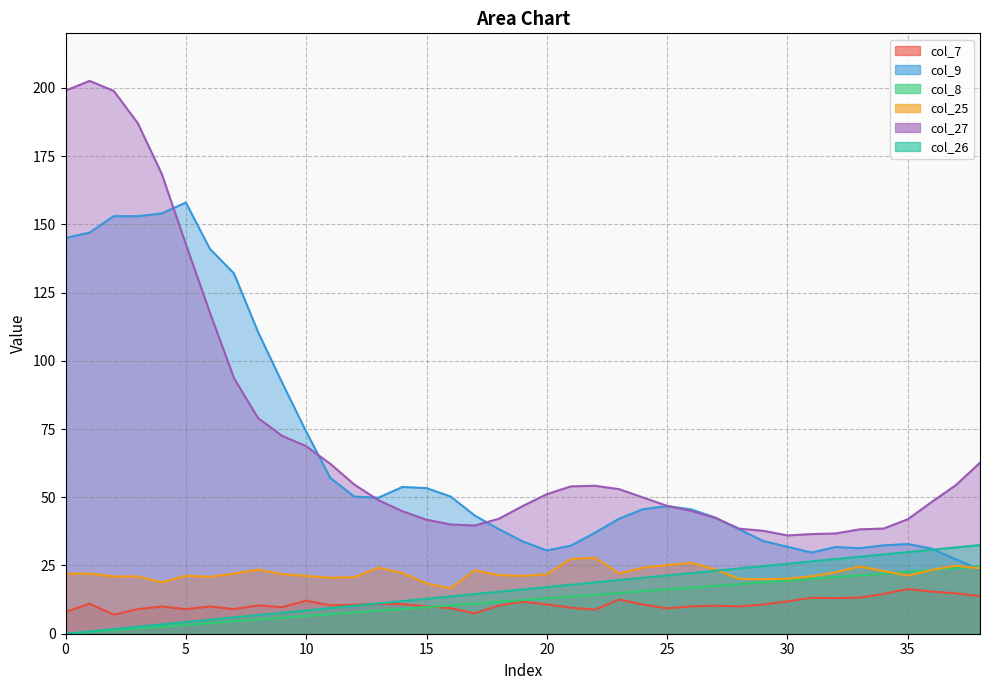

Reading right to left, what are all the values shown in this chart?

col_7: 13.8	14.8	15.4	16.4	14.6	13.2	13.0	13.2	11.8	10.7	10.0	10.3	10.0	9.3	10.7	12.5	8.8	9.5	10.7	11.7	10.3	7.5	9.3	10.0	10.9	10.9	10.6	10.4	12.2	9.7	10.4	9.0	10.0	9.0	10.0	9.0	7.0	11.0	8.0
col_9: 23.5	27.3	31.2	32.9	32.4	31.3	31.8	29.8	31.8	34.0	38.2	42.6	45.5	46.8	45.6	42.1	37.0	32.3	30.5	33.8	38.4	43.3	50.3	53.4	53.8	49.8	50.2	57.1	74.1	92.0	110.6	132.0	141.0	158.0	154.0	153.0	153.0	147.0	145.0
col_8: 24.7	24.0	23.4	22.7	22.1	21.4	20.8	20.1	19.5	18.8	18.2	17.5	16.9	16.2	15.6	14.9	14.3	13.6	13.0	12.3	11.7	11.0	10.4	9.7	9.1	8.4	7.8	7.1	6.5	5.8	5.2	4.5	3.9	3.2	2.6	1.9	1.3	0.6	0.0
col_25: 23.9	24.9	23.4	21.3	23.0	24.6	22.5	21.0	20.2	20.0	20.1	23.6	26.0	25.2	24.2	22.1	27.8	27.4	21.8	21.2	21.5	23.2	16.7	18.4	22.2	24.2	20.7	20.5	21.2	21.8	23.5	22.0	20.9	21.2	18.9	21.0	21.0	22.0	22.0
col_27: 62.7	54.5	48.3	42.0	38.5	38.3	36.7	36.5	36.0	37.7	38.5	42.4	45.0	46.8	49.9	53.0	54.2	54.0	51.1	46.8	42.1	39.7	40.0	41.8	44.9	48.9	54.7	62.3	68.7	72.5	79.0	93.6	117.7	142.7	168.5	187.1	198.9	202.6	199.0
col_26: 32.5	31.6	30.8	29.9	29.1	28.2	27.4	26.5	25.6	24.8	23.9	23.1	22.2	21.4	20.5	19.7	18.8	17.9	17.1	16.2	15.4	14.5	13.7	12.8	12.0	11.1	10.3	9.4	8.5	7.7	6.8	6.0	5.1	4.3	3.4	2.6	1.7	0.9	0.0